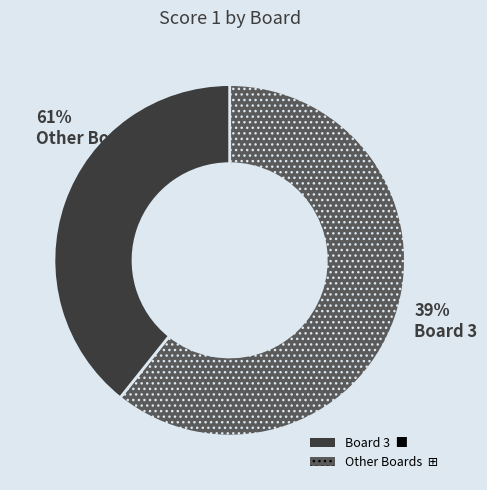

To the nearest percent, what portion does Board 3 represent?

39%